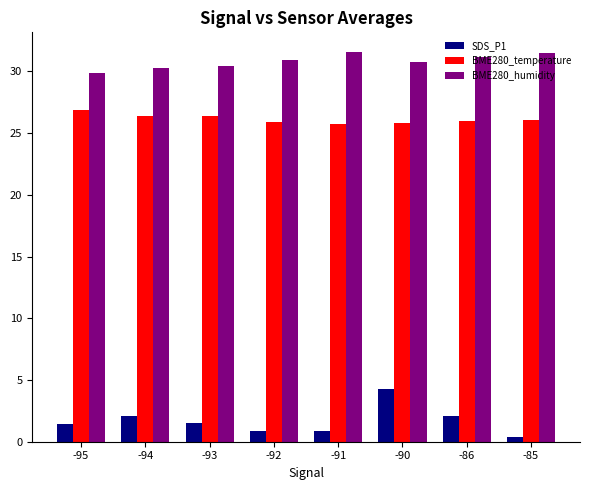

What is the value of the SDS_P1 bar at the 6th from the left?

4.3